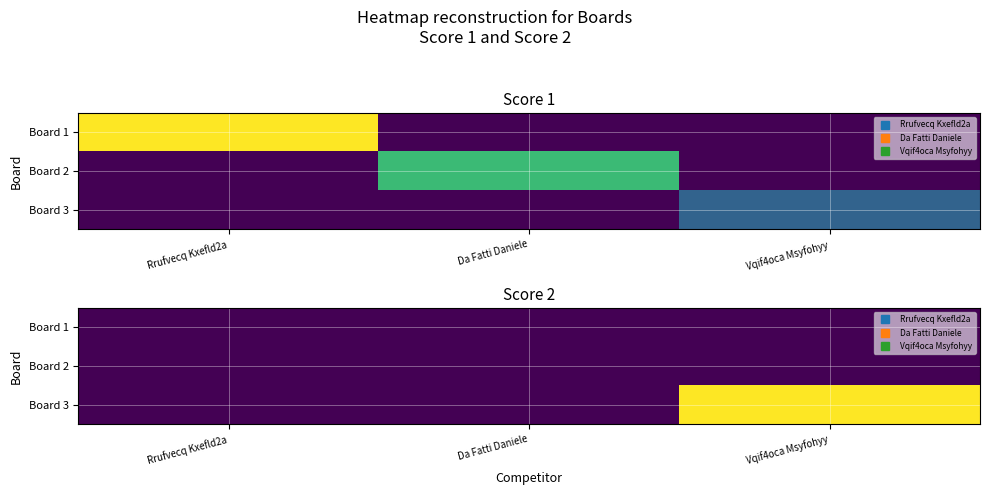

At Da Fatti Daniele, list the series in order from largest to smallest.

Board 1, Board 2, Board 3